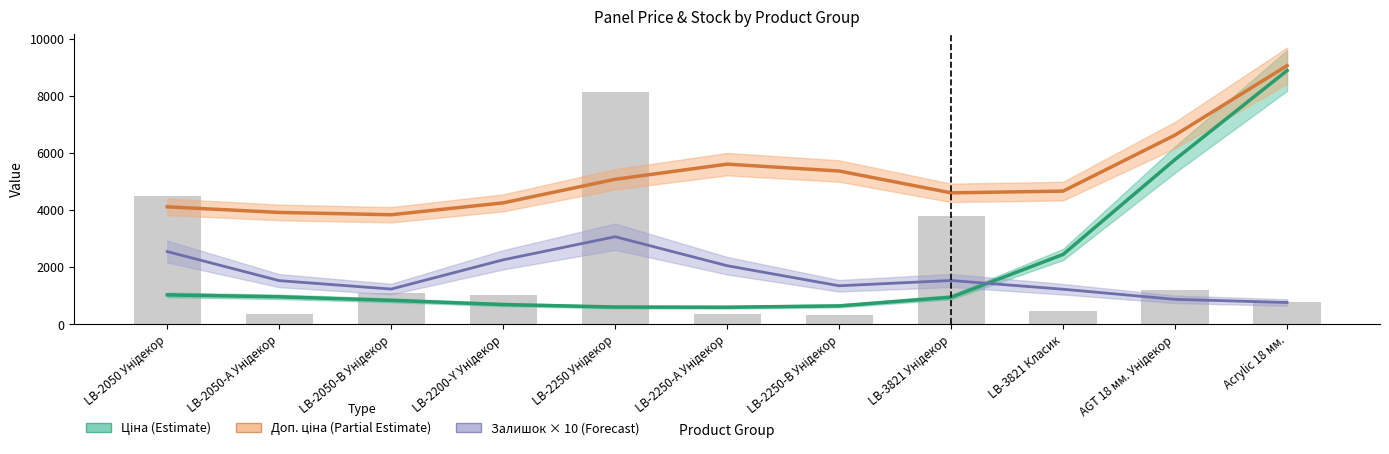

The Доп. ціна series shows 8285.8 at LB-2250-В Унідекор. True or false?

False